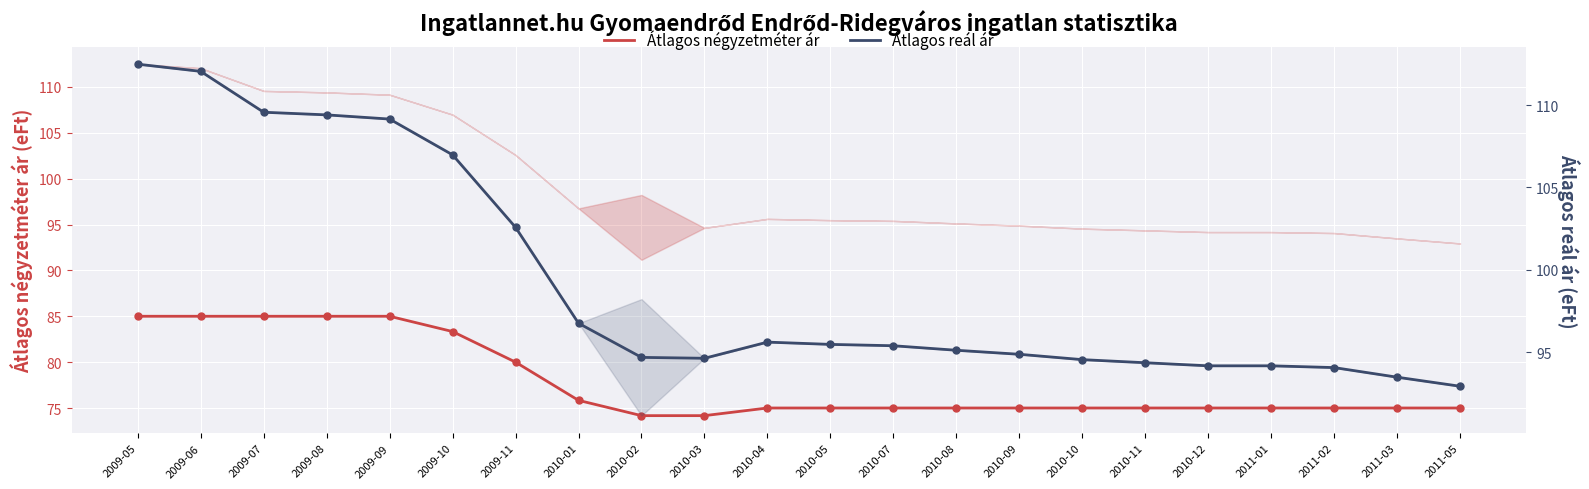

Is the value of Átlagos reál ár at 2011-05 greater than the value of Átlagos négyzetméter ár at 2010-05?

Yes